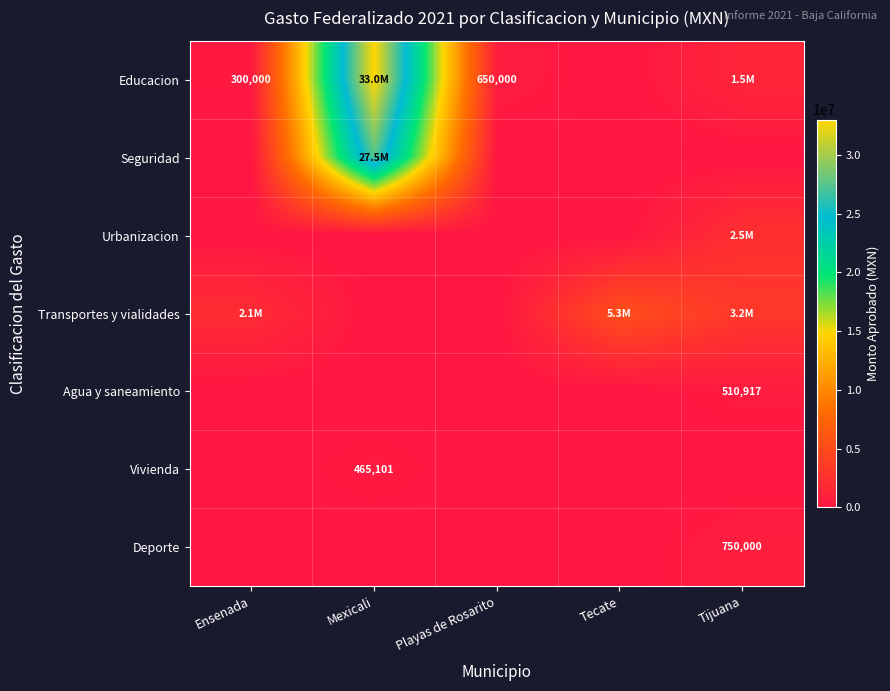

True or false: Deporte has a value of 478214 at Tijuana.

False